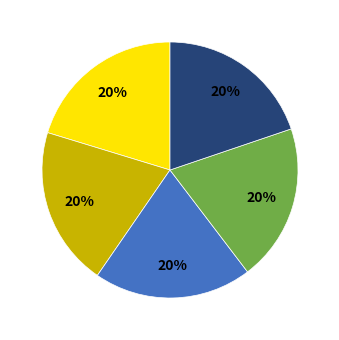

To the nearest percent, what is the average slice percentage?

20%